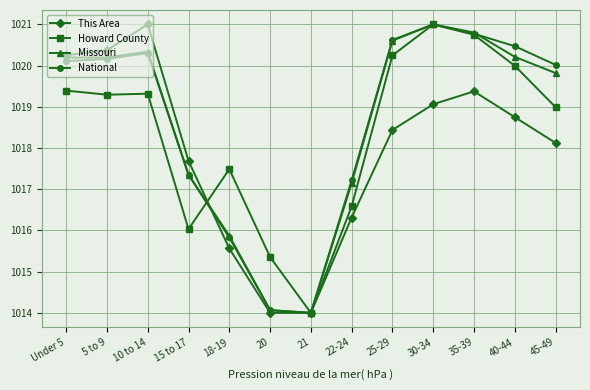

What is the value of the Howard County point at the 13th from the left?

1019.0